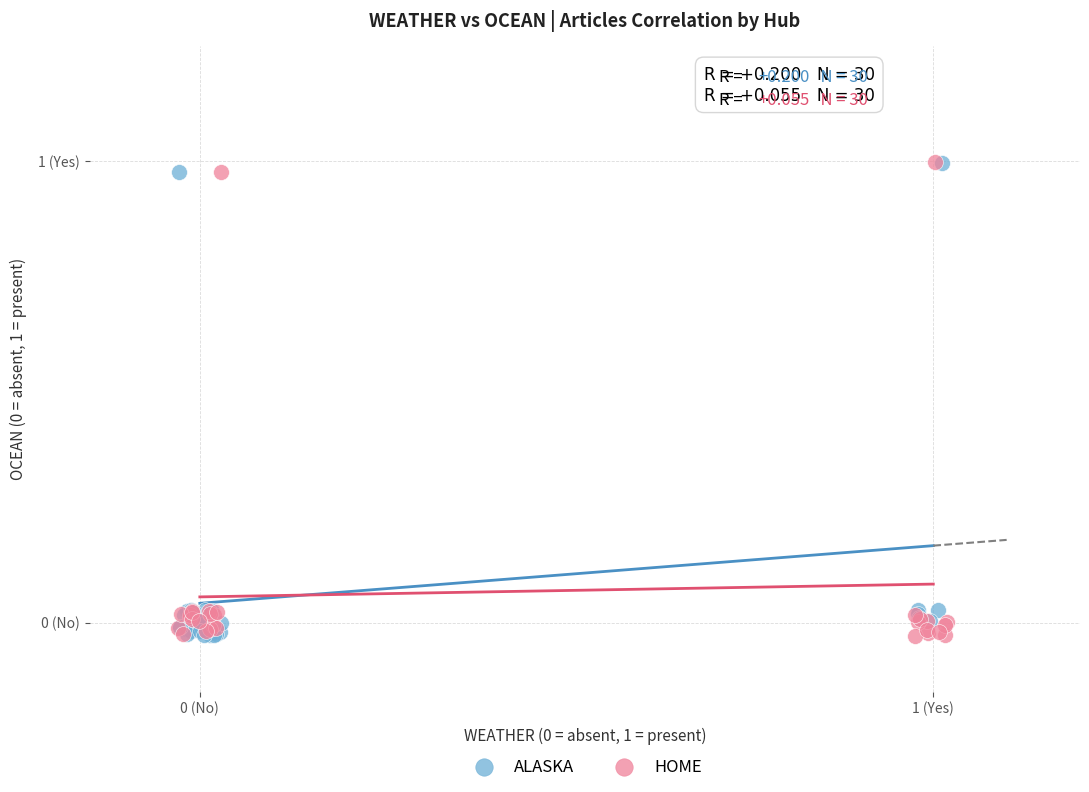

What are all the series names shown in the legend?

ALASKA, HOME